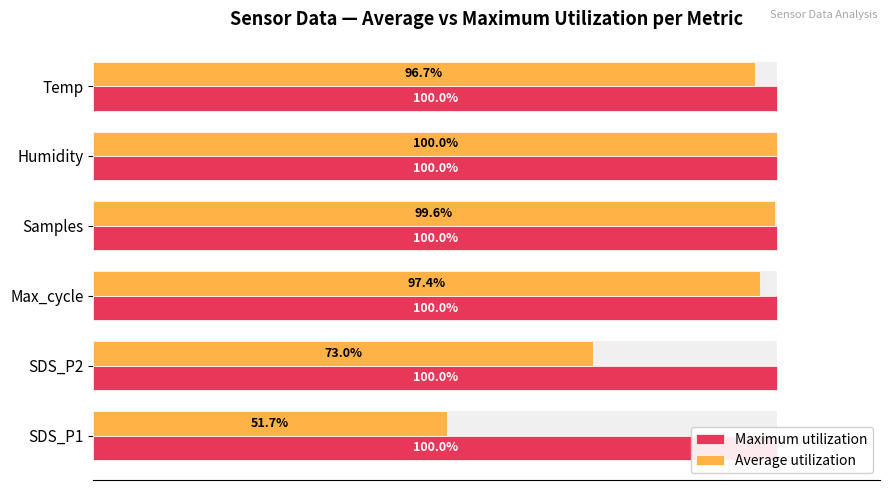

The Maximum utilization series shows 0.2 at 20. True or false?

False